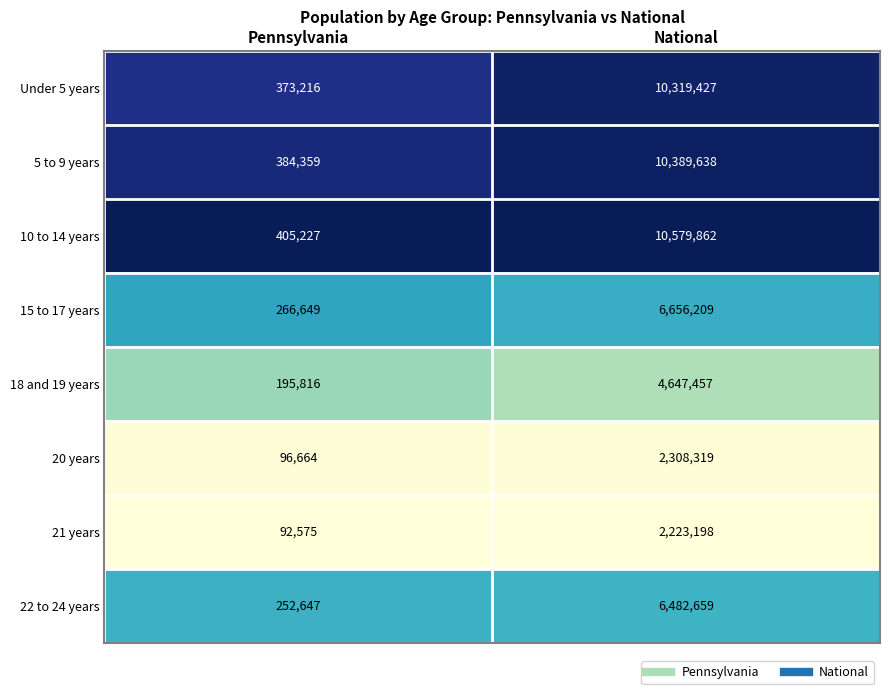

The value of 21 years at Pennsylvania is 146790. True or false?

False